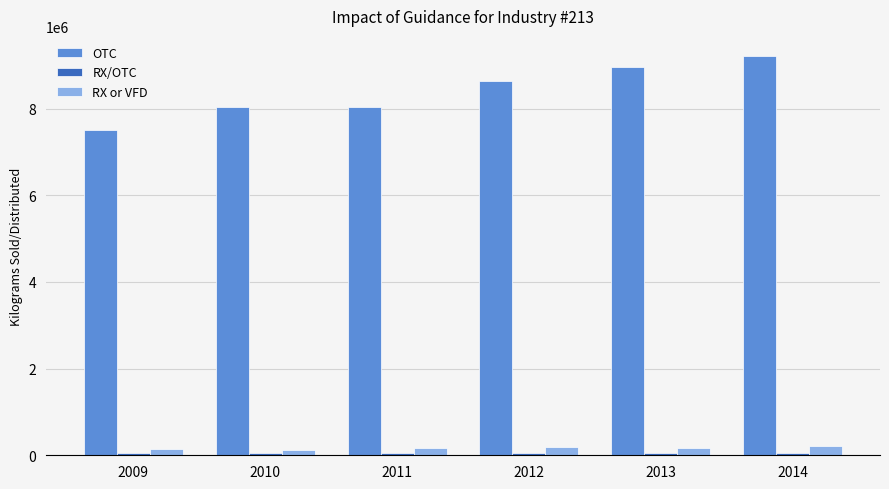

What is the sum of the RX or VFD values at 2014 and 2013?

384558